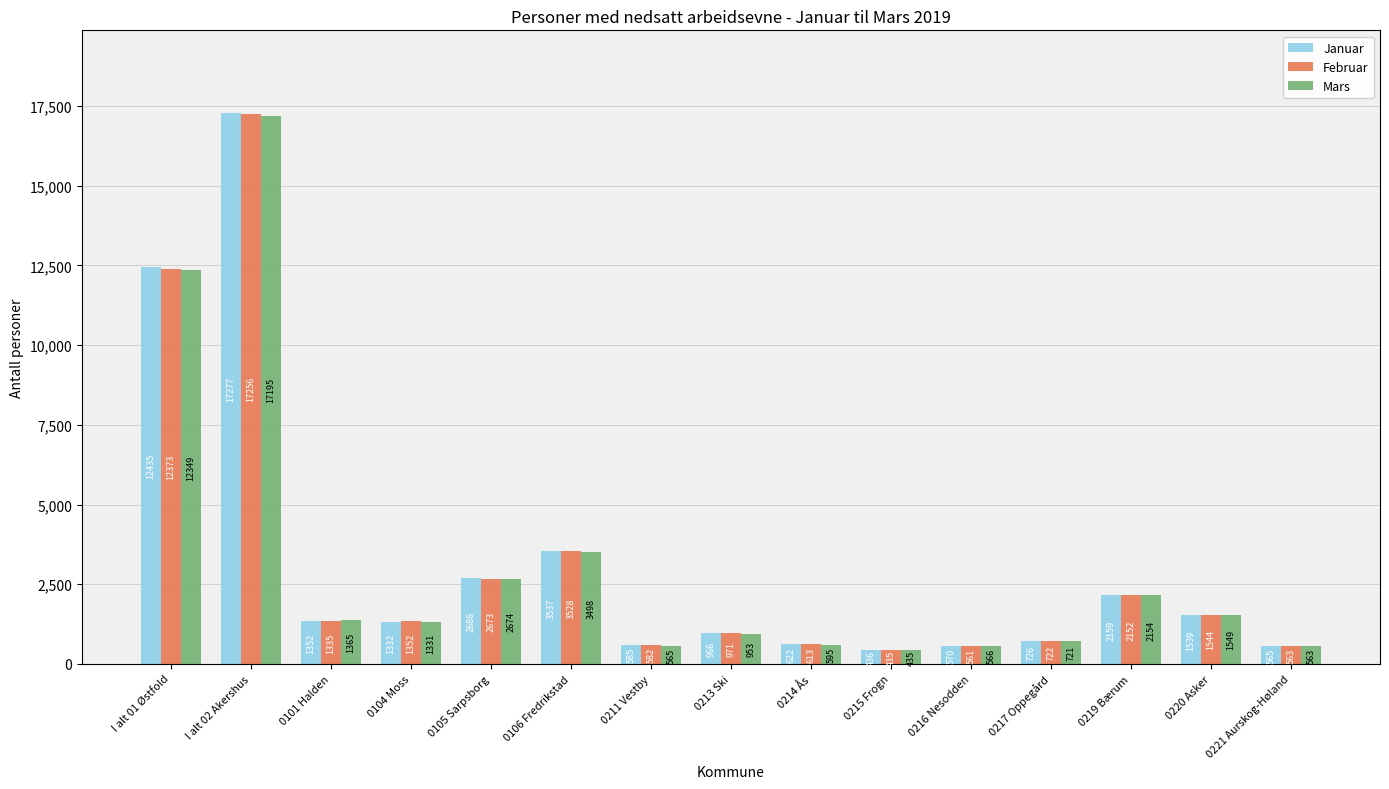

What is the maximum value shown in the chart?

17277